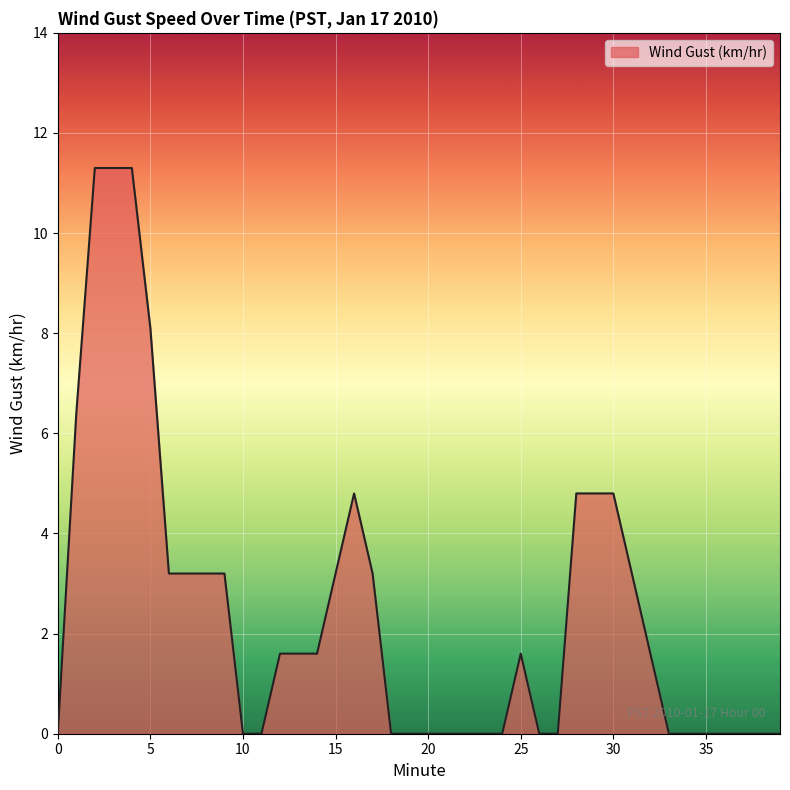

What is the difference between the maximum and minimum values?

11.3